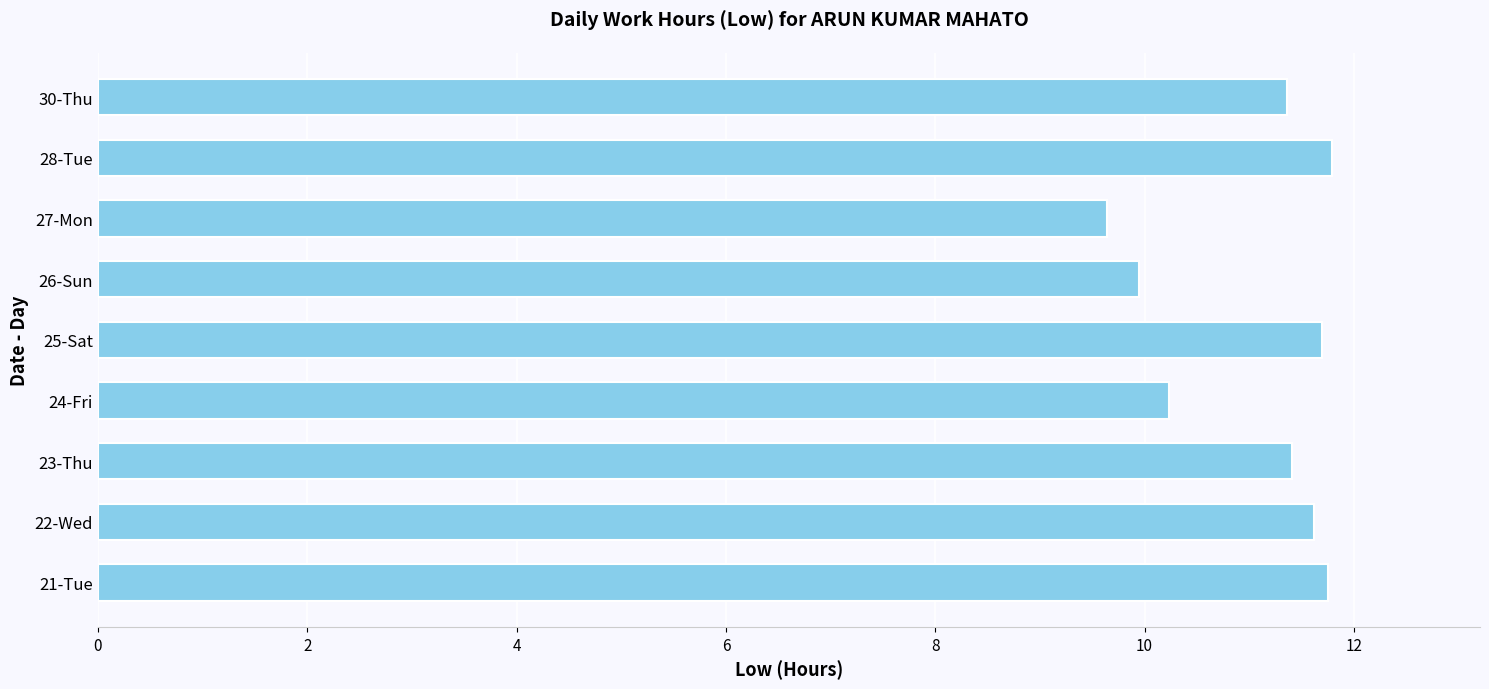

What is the average value?

11.1